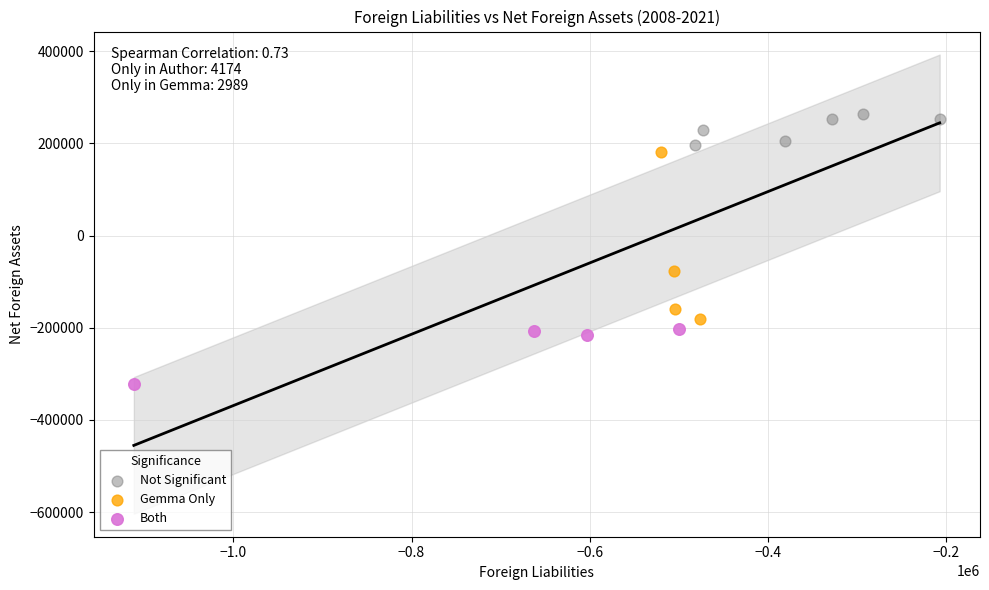

Which series contains the highest Y value?

Not Significant